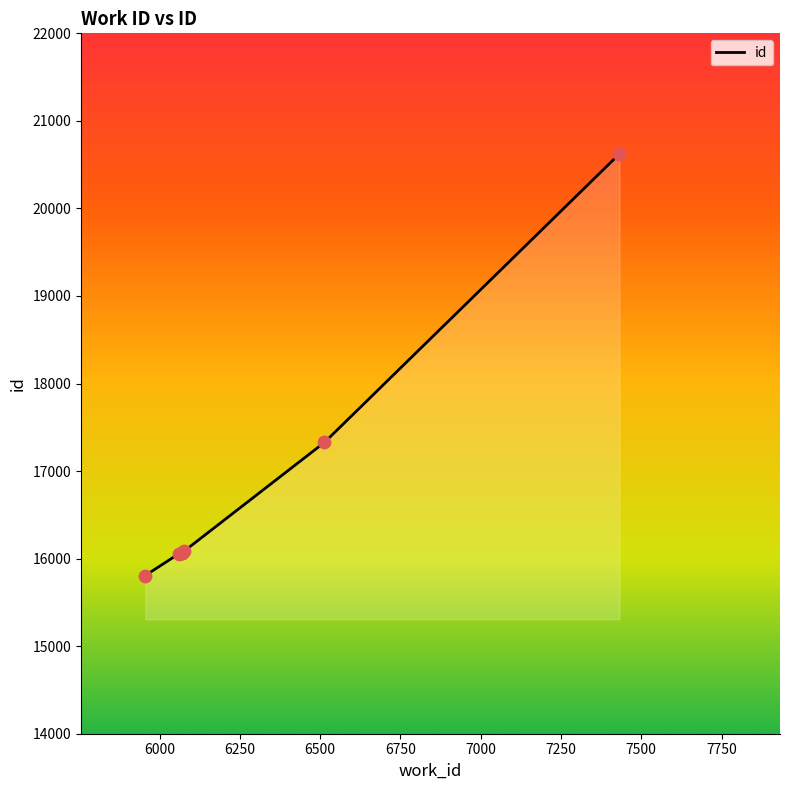

Approximately how many times larger is the value at 6059 compared to 7432?

0.8